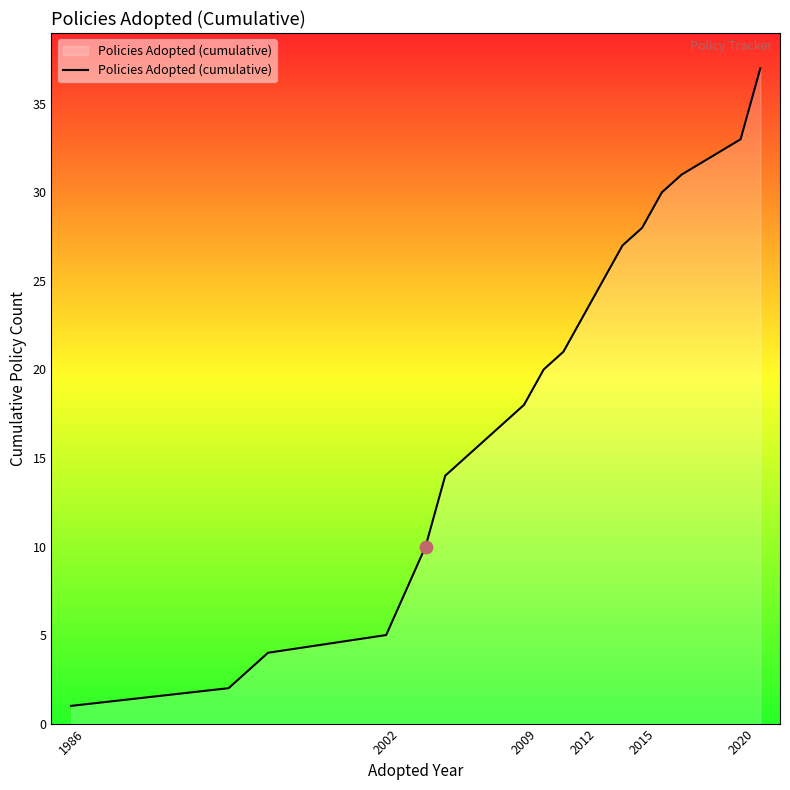

What is the maximum value shown in the chart?

37